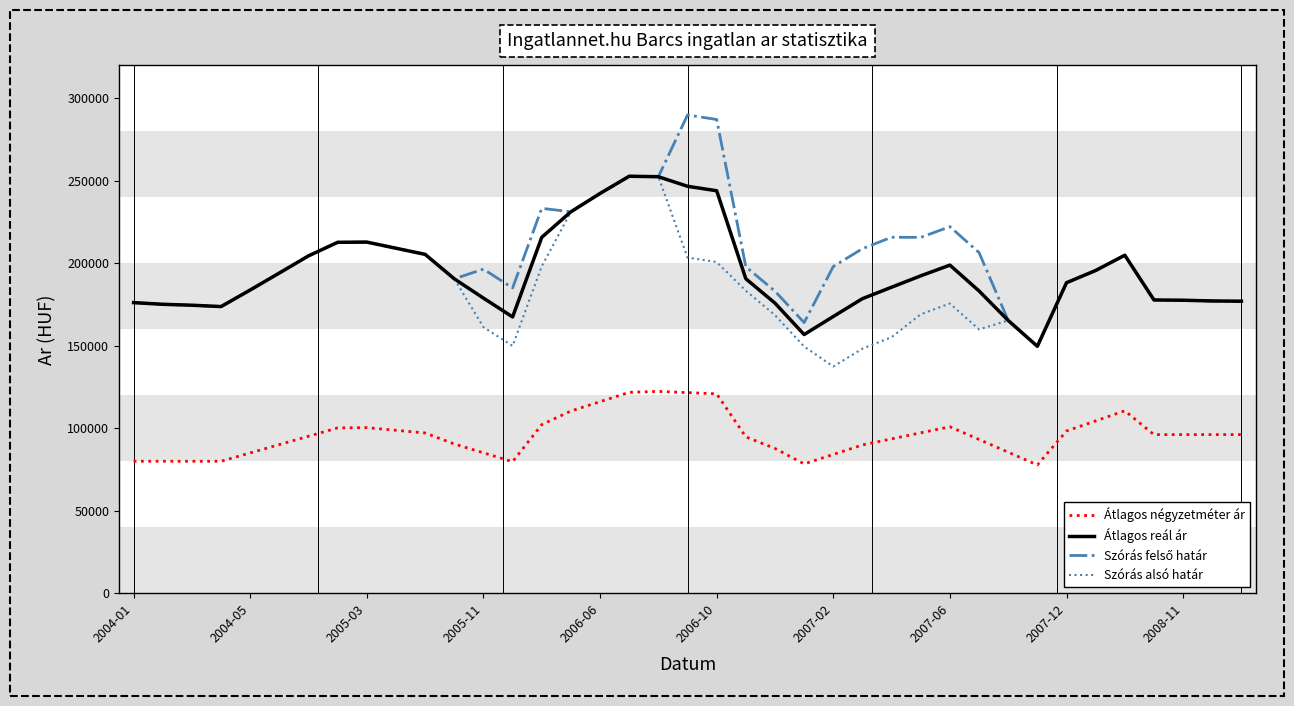

How many lines are shown in the chart?

4